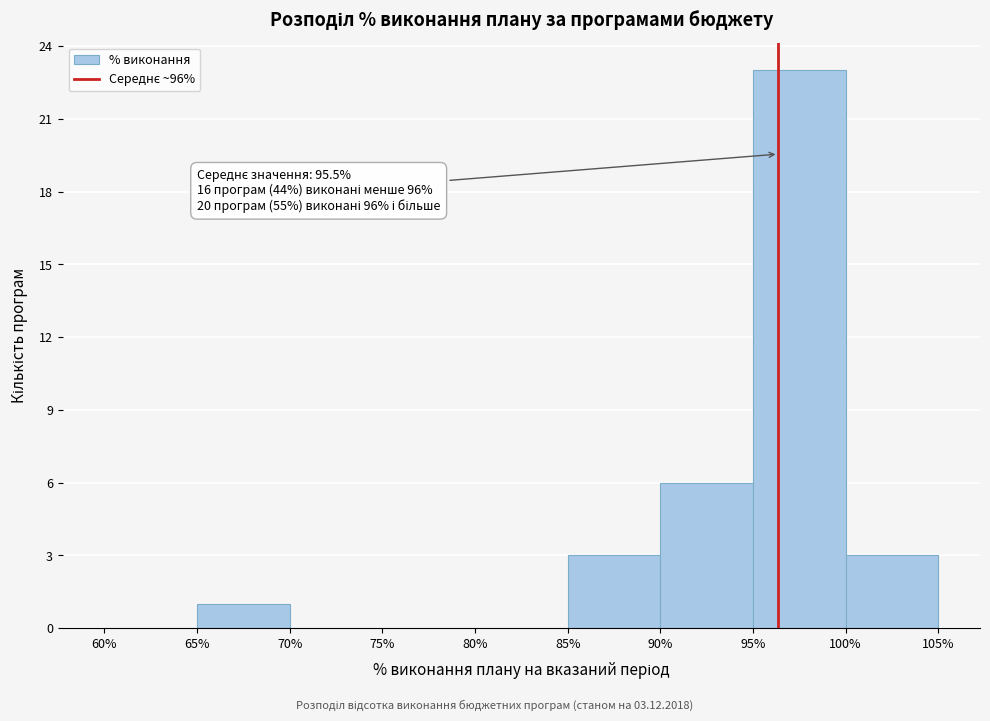

Over which range of the x-axis is the bar tallest?

95% to 100%